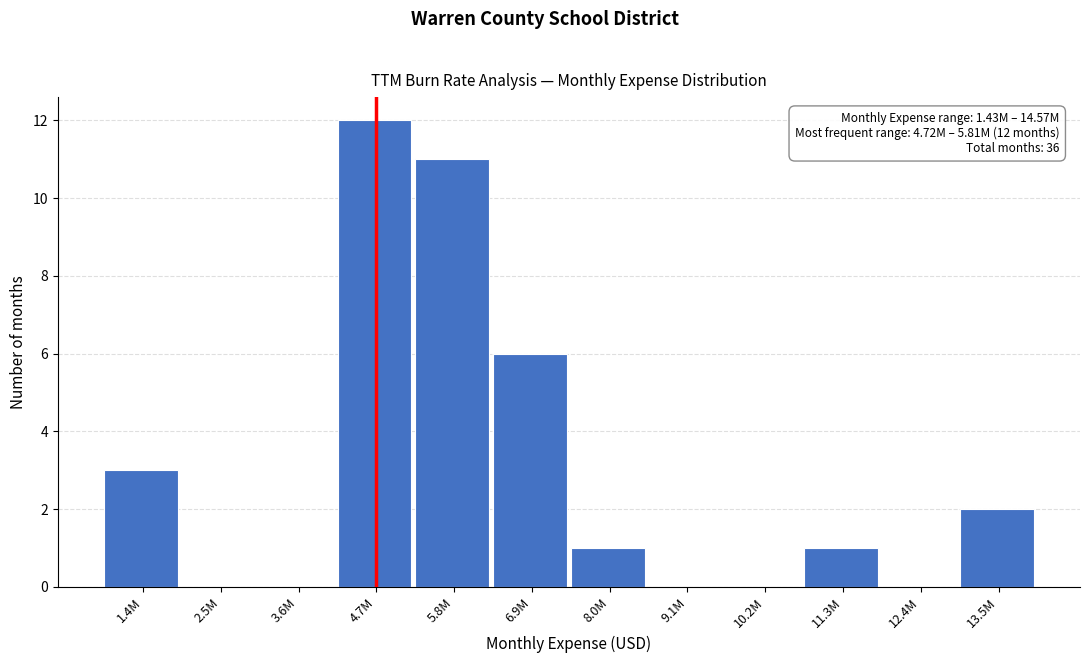

Reading left to right, what are all the values shown in this chart?

1.4M=3	2.5M=0	3.6M=0	4.7M=12	5.8M=11	6.9M=6	8.0M=1	9.1M=0	10.2M=0	11.3M=1	12.4M=0	13.5M=2